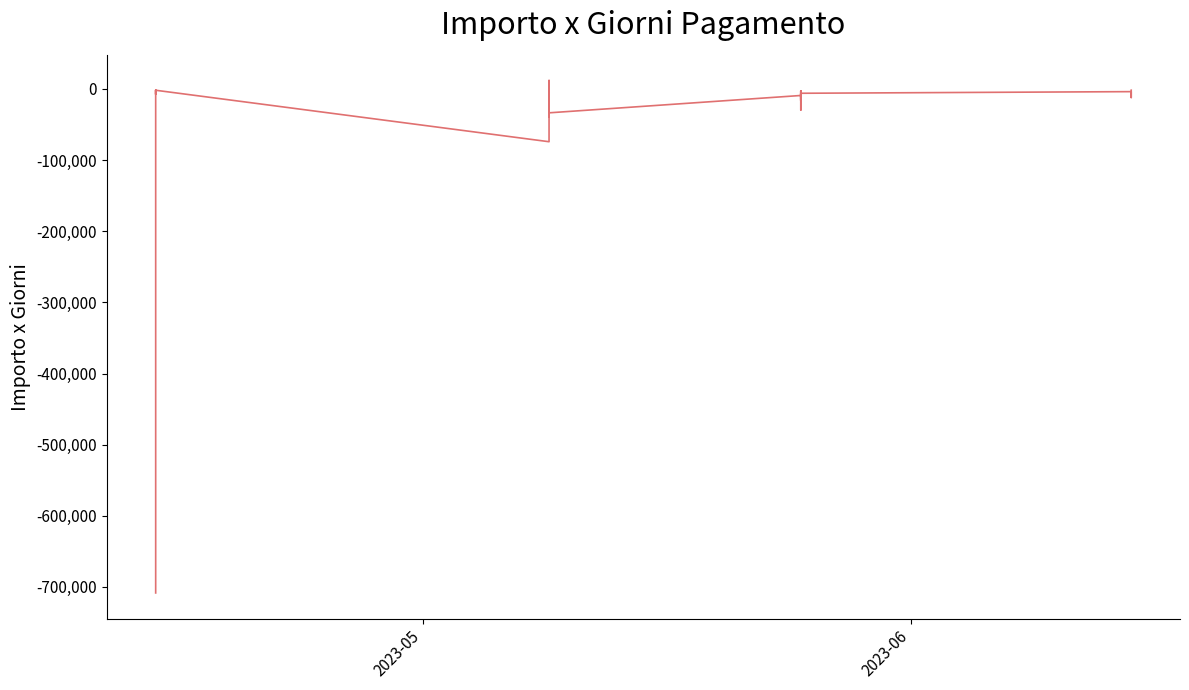

How many values are below zero?

37